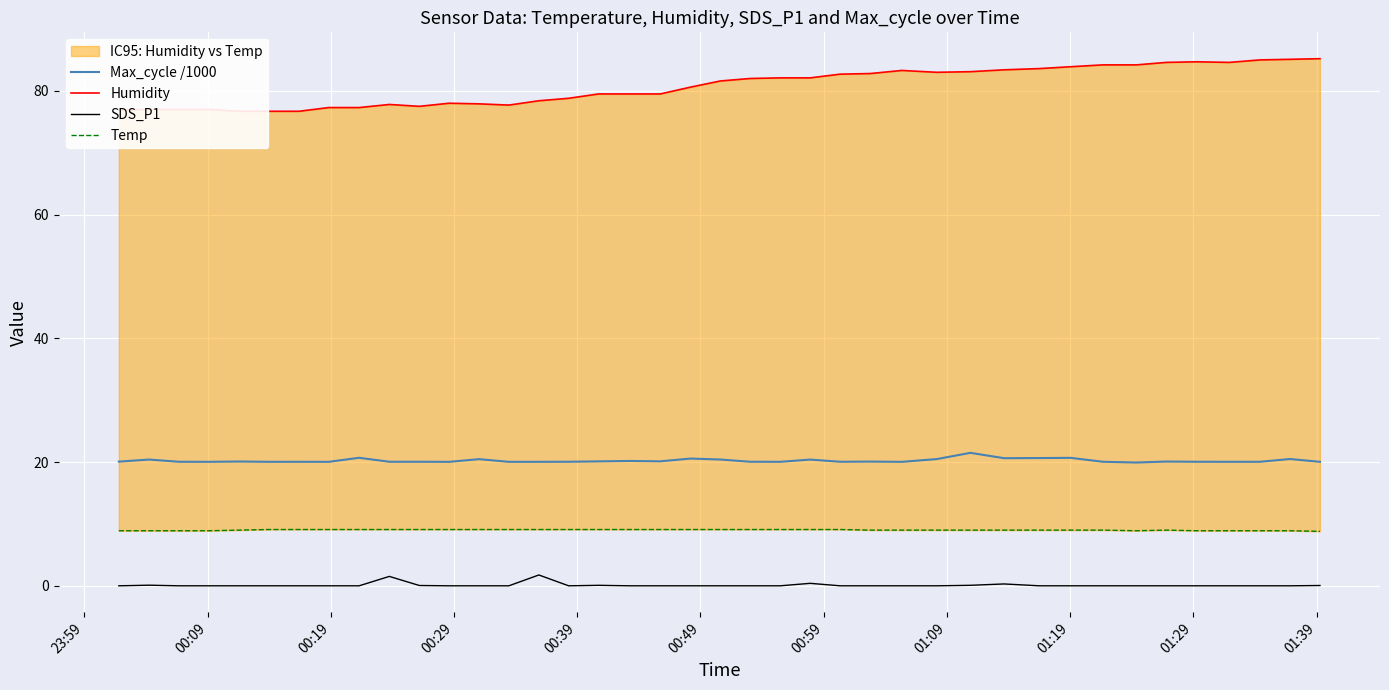

True or false: SDS_P1 and Max_cycle /1000 intersect in this chart.

False